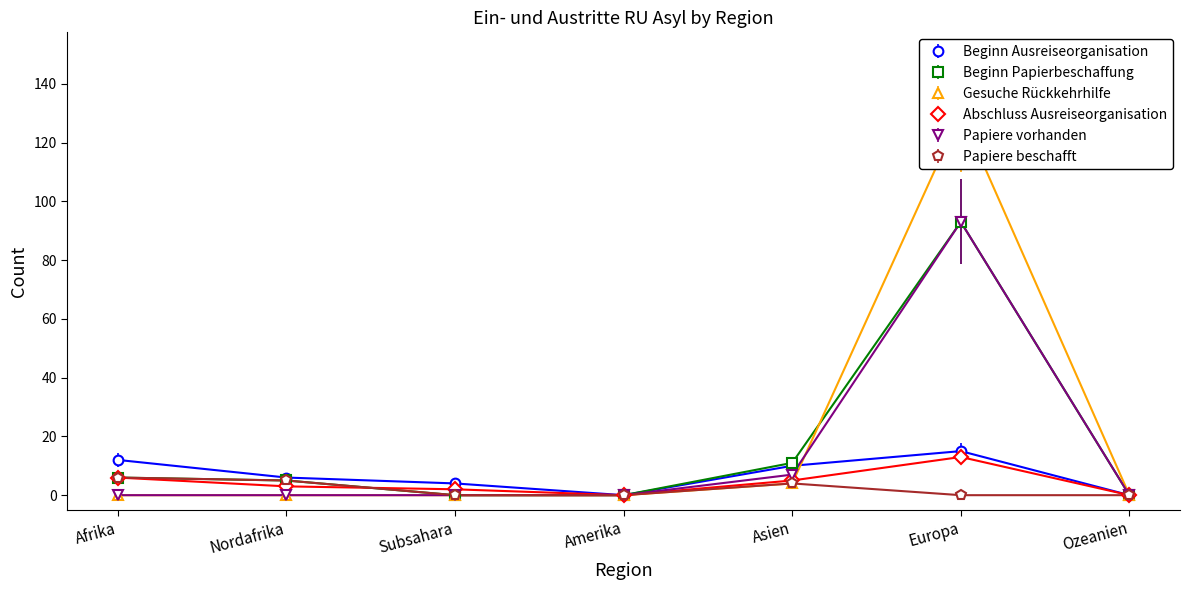

How many series are shown in this chart?

6